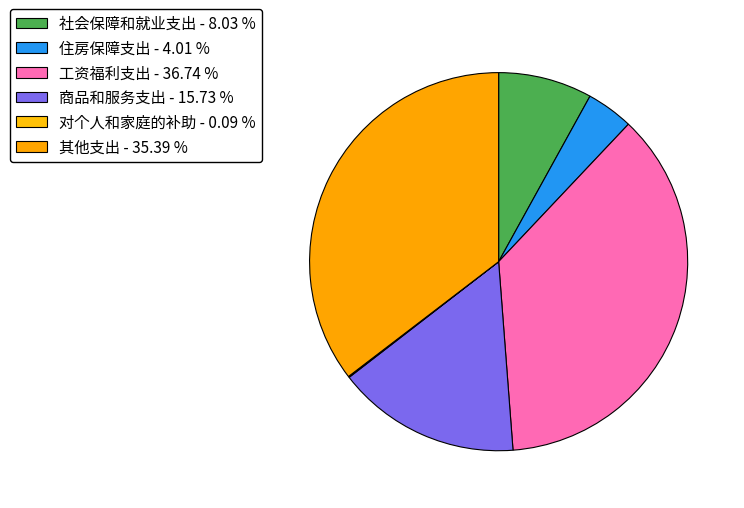

Do 商品和服务支出 and 对个人和家庭的补助 together represent more than half of the pie?

No